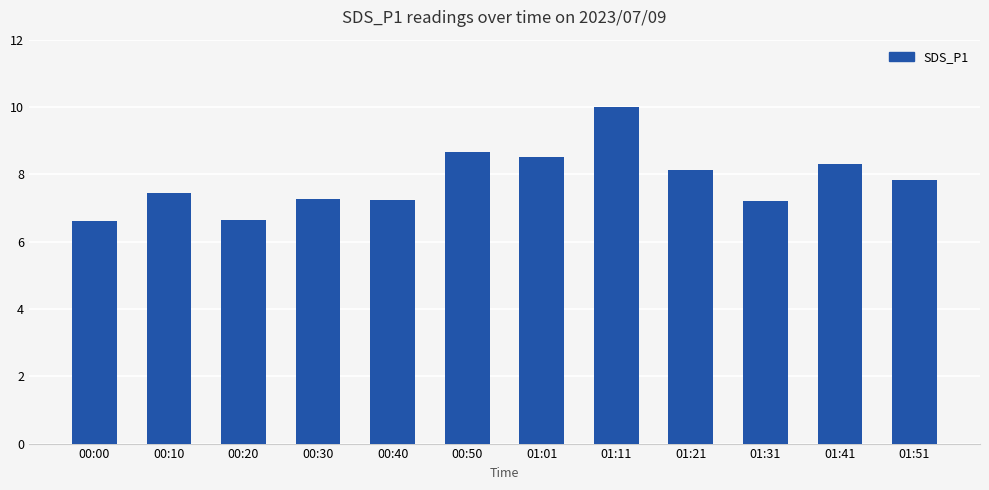

The chart shows a value of 9.6 at 00:30. True or false?

False